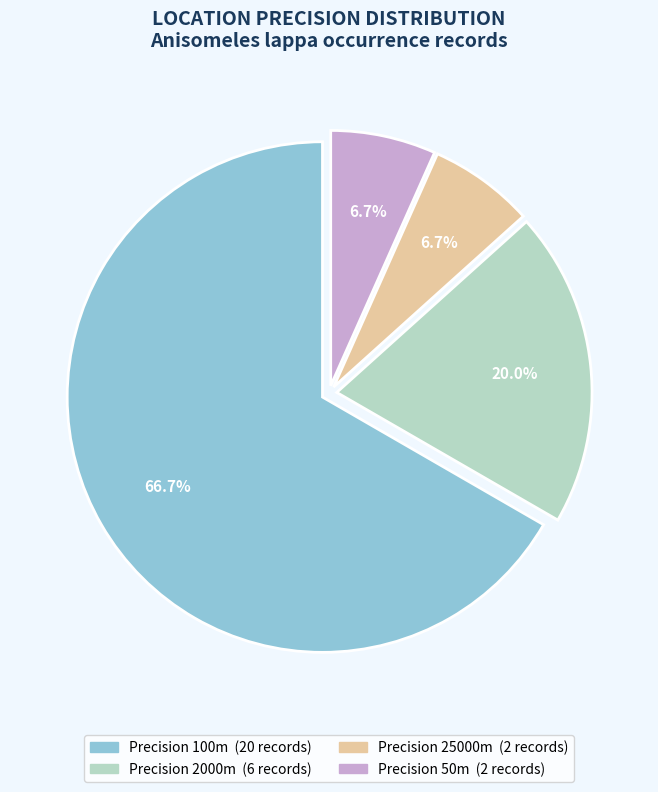

Does any single category account for the majority?

Yes